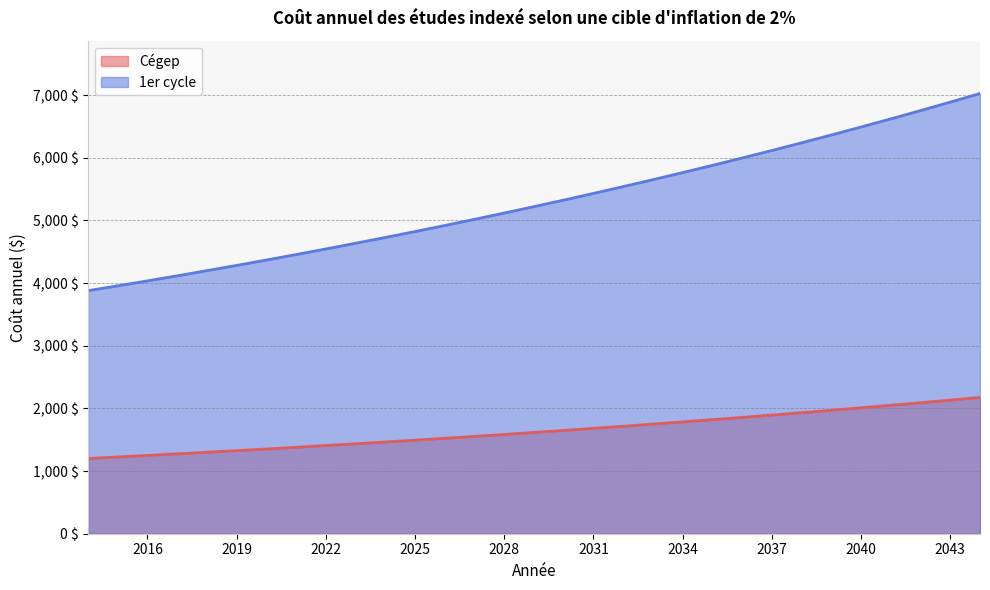

What is the difference between the maximum and second lowest values in the Cégep series?

950.4